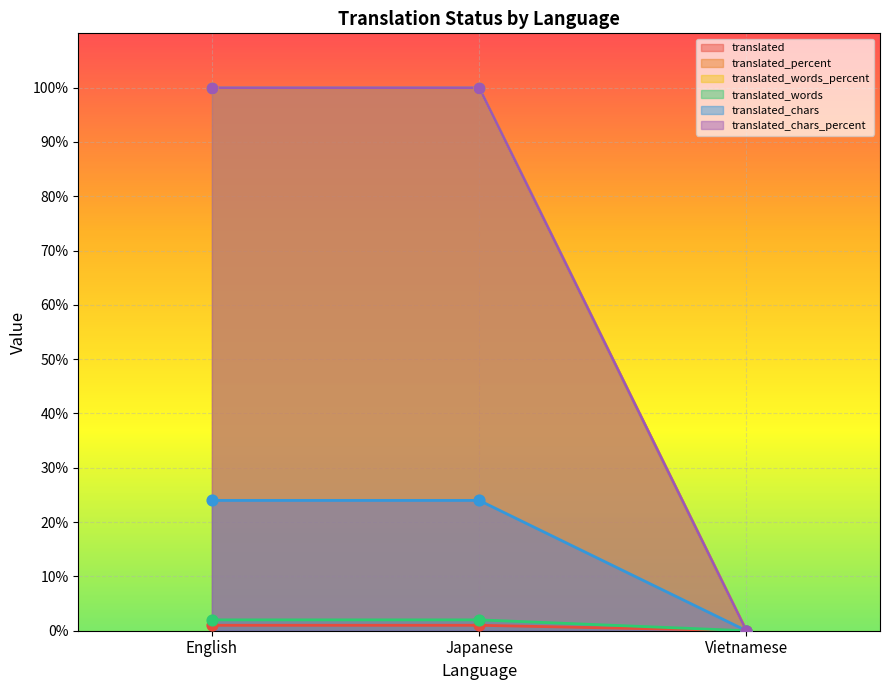

What is the total value across all series at English?

327